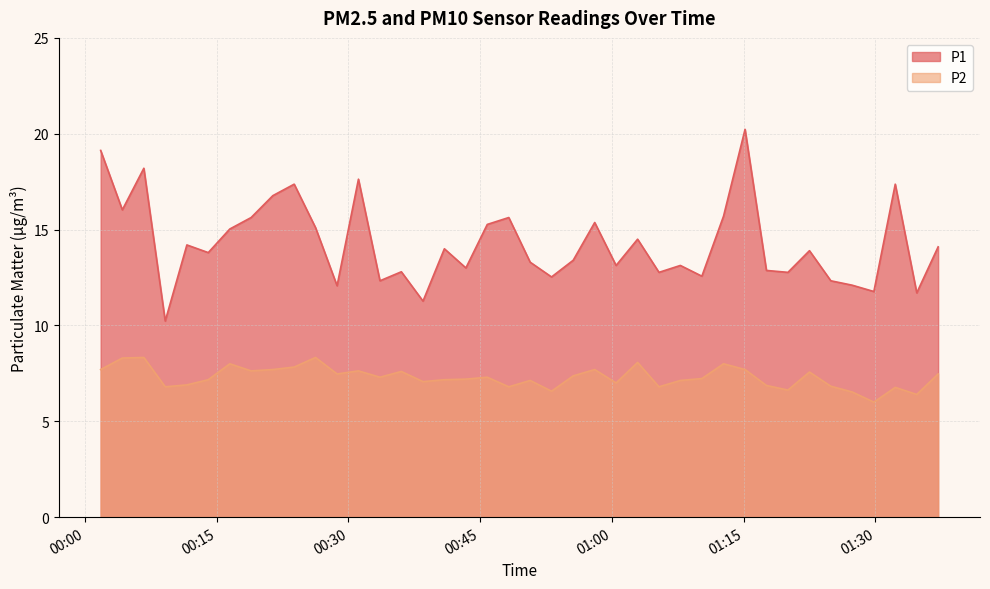

Which category has the highest value in the P2 series?

2024-02-28T00:06:42